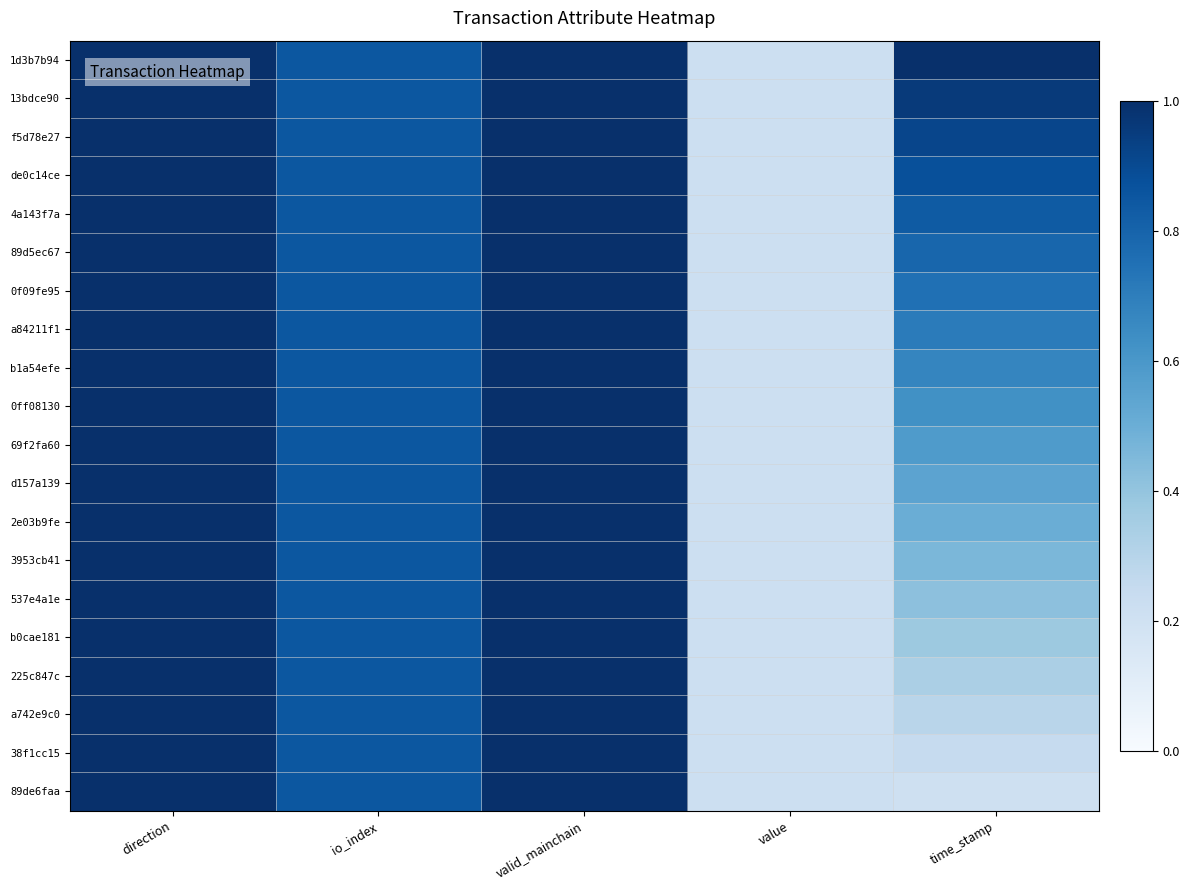

Reading left to right, extract all data points from this chart.

1d3b7b94: direction=1.0	io_index=0.8	valid_mainchain=1.0	value=0.2	time_stamp=1.0
13bdce90: direction=1.0	io_index=0.8	valid_mainchain=1.0	value=0.2	time_stamp=1.0
f5d78e27: direction=1.0	io_index=0.8	valid_mainchain=1.0	value=0.2	time_stamp=0.9
de0c14ce: direction=1.0	io_index=0.8	valid_mainchain=1.0	value=0.2	time_stamp=0.9
4a143f7a: direction=1.0	io_index=0.8	valid_mainchain=1.0	value=0.2	time_stamp=0.8
89d5ec67: direction=1.0	io_index=0.8	valid_mainchain=1.0	value=0.2	time_stamp=0.8
0f09fe95: direction=1.0	io_index=0.8	valid_mainchain=1.0	value=0.2	time_stamp=0.8
a84211f1: direction=1.0	io_index=0.8	valid_mainchain=1.0	value=0.2	time_stamp=0.7
b1a54efe: direction=1.0	io_index=0.8	valid_mainchain=1.0	value=0.2	time_stamp=0.7
0ff08130: direction=1.0	io_index=0.8	valid_mainchain=1.0	value=0.2	time_stamp=0.6
69f2fa60: direction=1.0	io_index=0.8	valid_mainchain=1.0	value=0.2	time_stamp=0.6
d157a139: direction=1.0	io_index=0.8	valid_mainchain=1.0	value=0.2	time_stamp=0.5
2e03b9fe: direction=1.0	io_index=0.8	valid_mainchain=1.0	value=0.2	time_stamp=0.5
3953cb41: direction=1.0	io_index=0.8	valid_mainchain=1.0	value=0.2	time_stamp=0.5
537e4a1e: direction=1.0	io_index=0.8	valid_mainchain=1.0	value=0.2	time_stamp=0.4
b0cae181: direction=1.0	io_index=0.8	valid_mainchain=1.0	value=0.2	time_stamp=0.4
225c847c: direction=1.0	io_index=0.8	valid_mainchain=1.0	value=0.2	time_stamp=0.3
a742e9c0: direction=1.0	io_index=0.8	valid_mainchain=1.0	value=0.2	time_stamp=0.3
38f1cc15: direction=1.0	io_index=0.8	valid_mainchain=1.0	value=0.2	time_stamp=0.2
89de6faa: direction=1.0	io_index=0.8	valid_mainchain=1.0	value=0.2	time_stamp=0.2